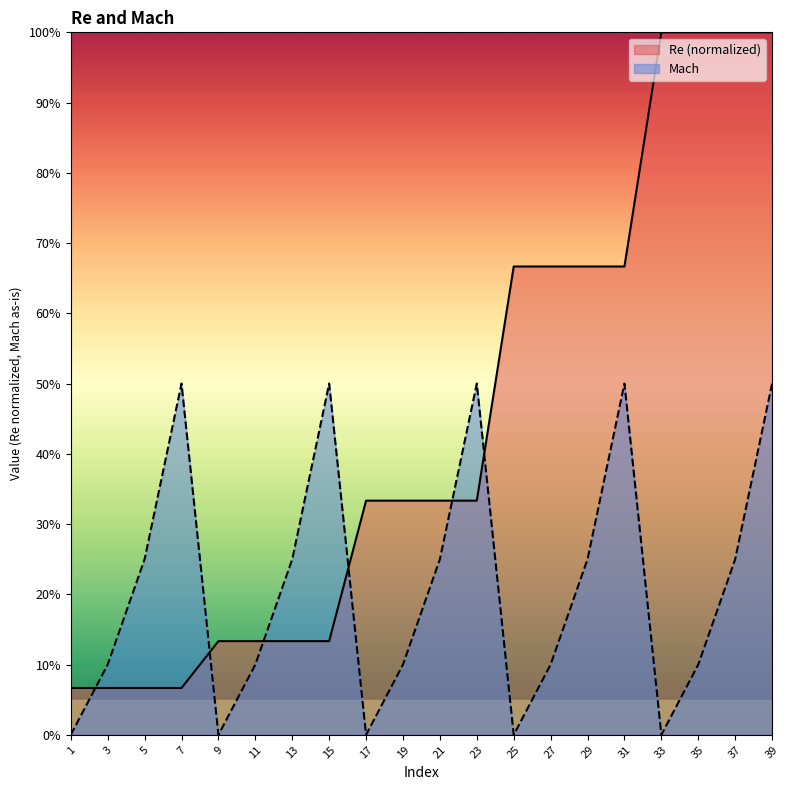

Does the chart display data point markers on the line(s)?

No